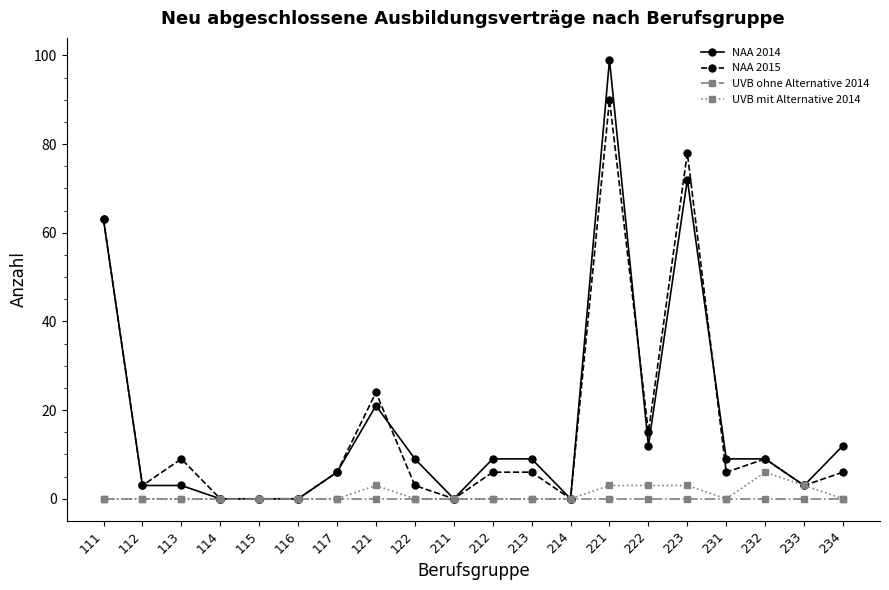

Reading left to right, what are all the values shown in this chart?

NAA 2014: 111=63	112=3	113=3	114=0	115=0	116=0	117=6	121=21	122=9	211=0	212=9	213=9	214=0	221=99	222=12	223=72	231=9	232=9	233=3	234=12
NAA 2015: 111=63	112=3	113=9	114=0	115=0	116=0	117=6	121=24	122=3	211=0	212=6	213=6	214=0	221=90	222=15	223=78	231=6	232=9	233=3	234=6
UVB ohne Alternative 2014: 111=0	112=0	113=0	114=0	115=0	116=0	117=0	121=0	122=0	211=0	212=0	213=0	214=0	221=0	222=0	223=0	231=0	232=0	233=0	234=0
UVB mit Alternative 2014: 111=0	112=0	113=0	114=0	115=0	116=0	117=0	121=3	122=0	211=0	212=0	213=0	214=0	221=3	222=3	223=3	231=0	232=6	233=3	234=0